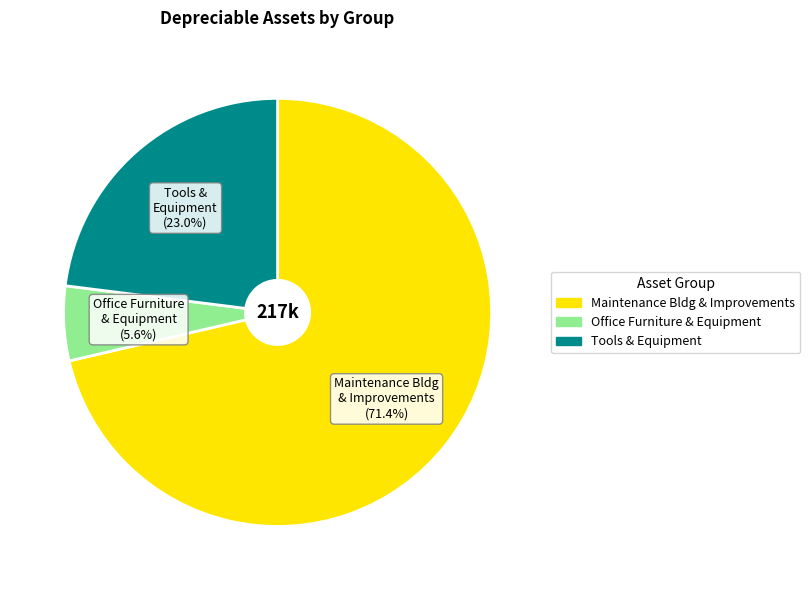

How many slices are in this pie chart?

3